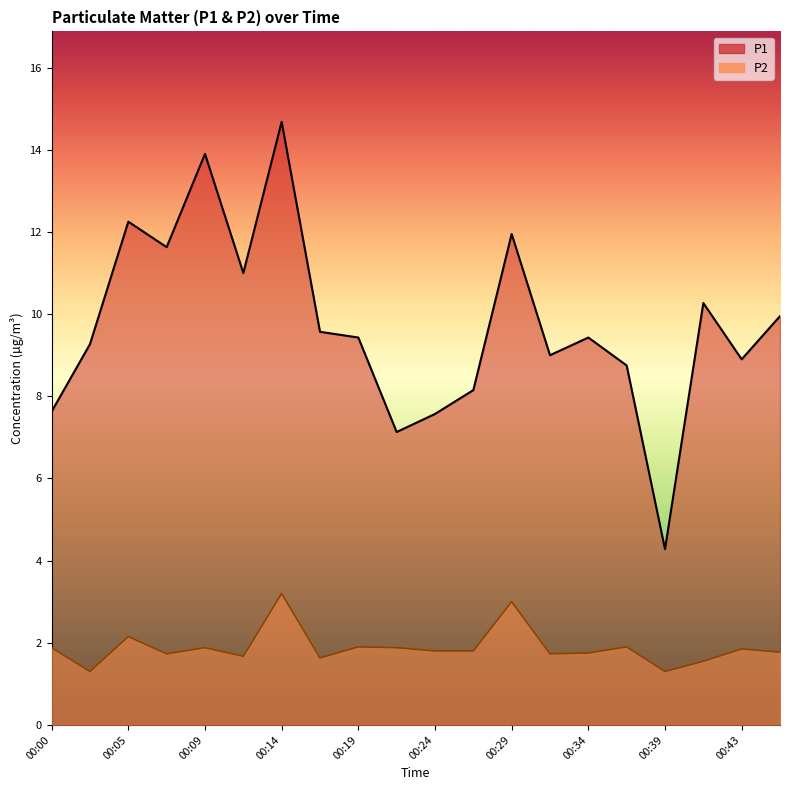

What is the value of the P2 point at the 8th from the left?

1.6